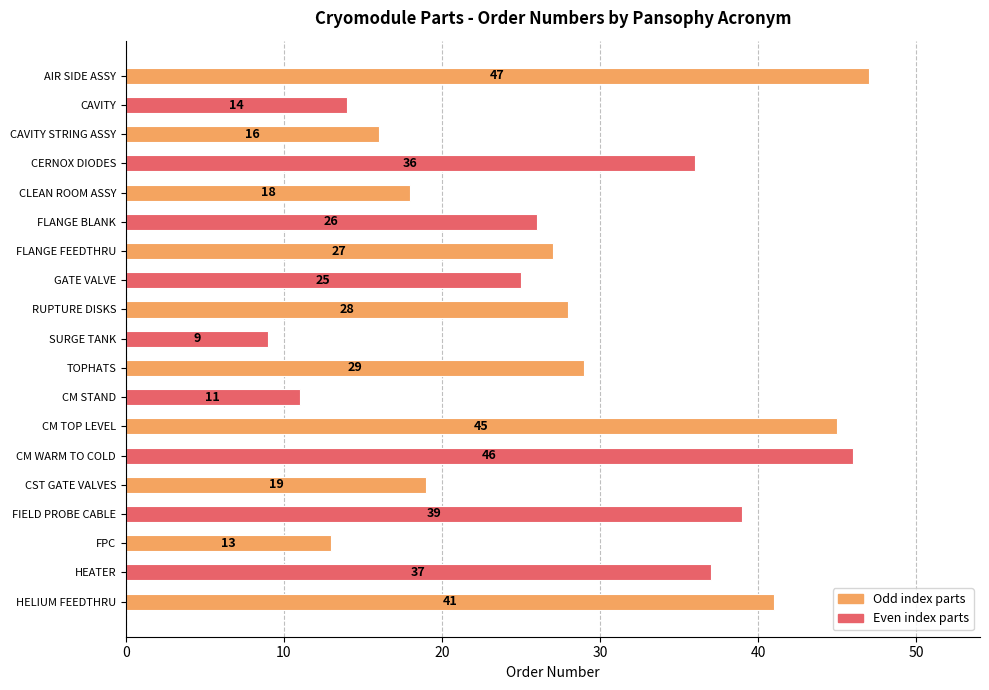

The value at CLEAN ROOM ASSY is 24. True or false?

False